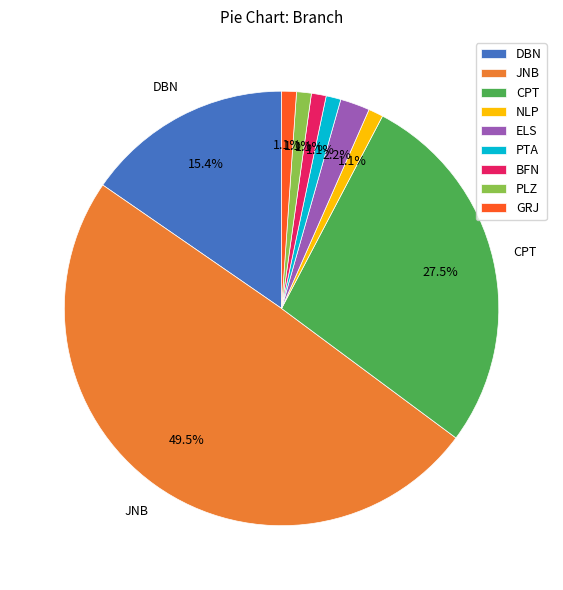

Which slice is the largest?

JNB